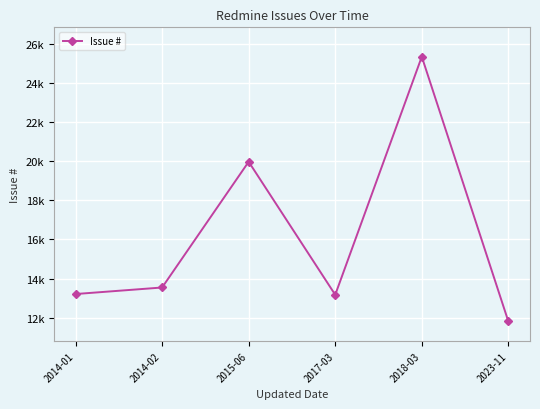

Rank the categories by value from lowest to highest.

2023-11, 2017-03, 2014-01, 2014-02, 2015-06, 2018-03